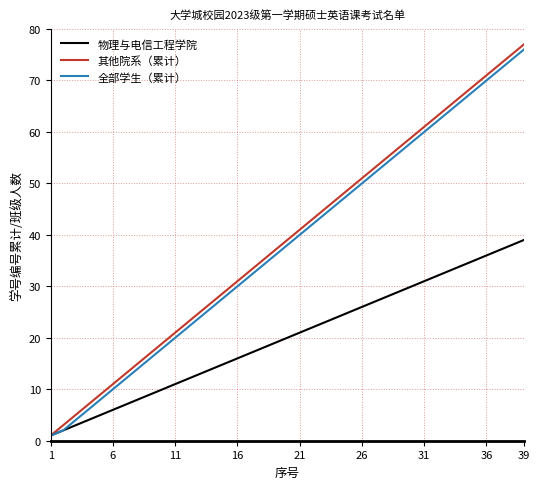

Which series has the largest range (max minus min)?

其他院系（累计）